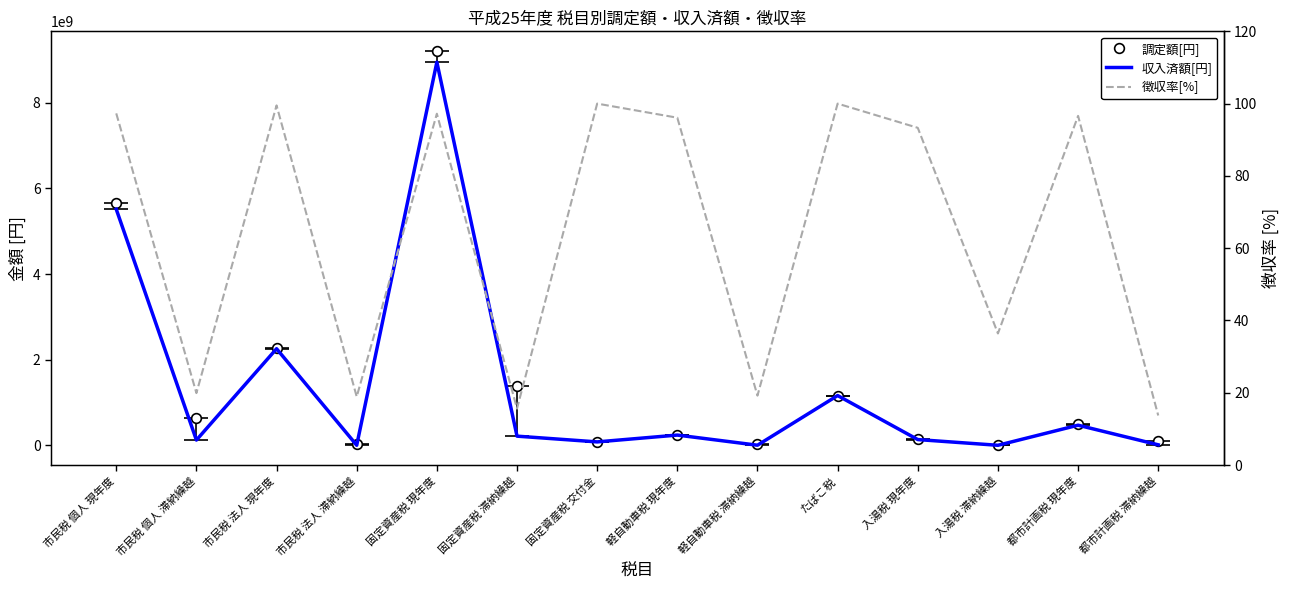

Which series changed the most between 固定資産税 現年度 and たばこ税?

調定額[円]